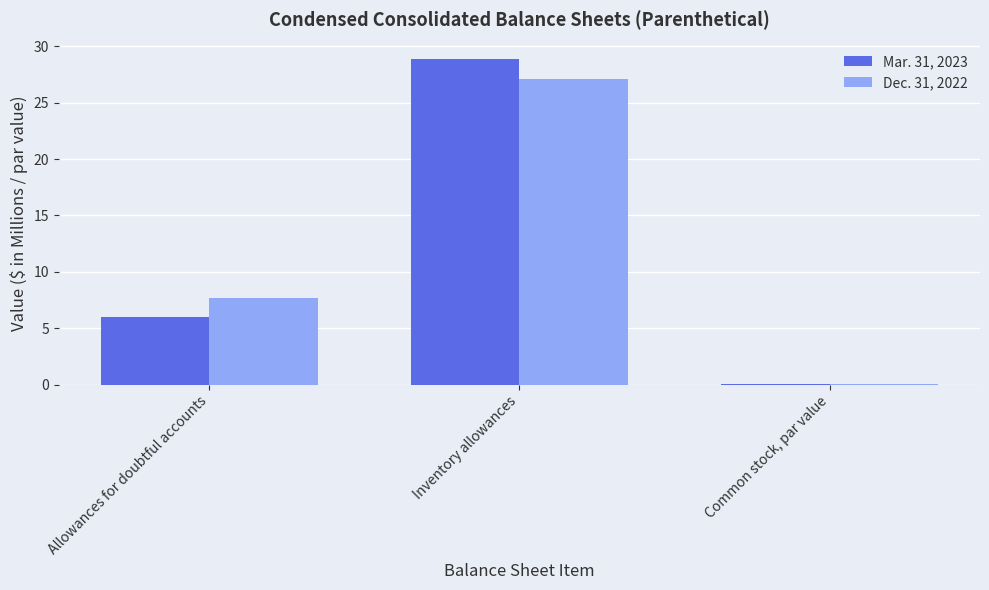

What is the total value across all series at Allowances for doubtful accounts?

13.7